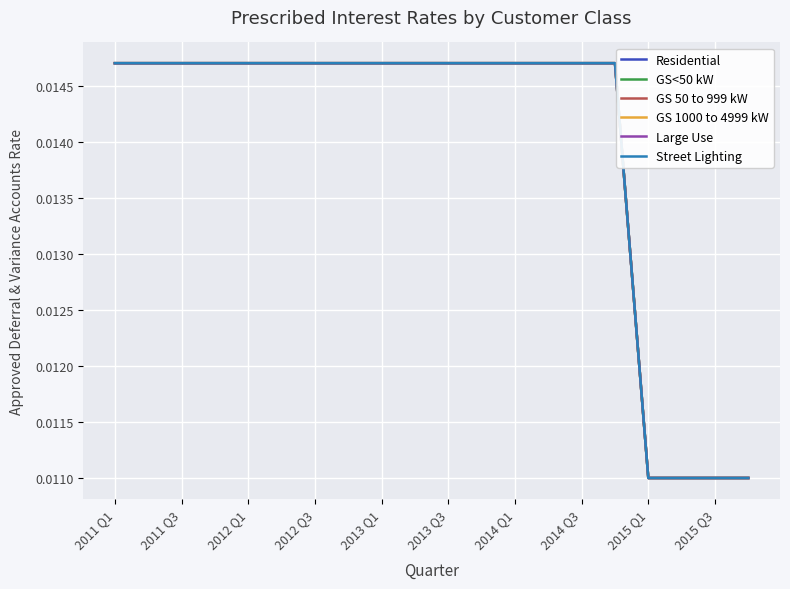

Is this an area chart (filled region under the line)?

No